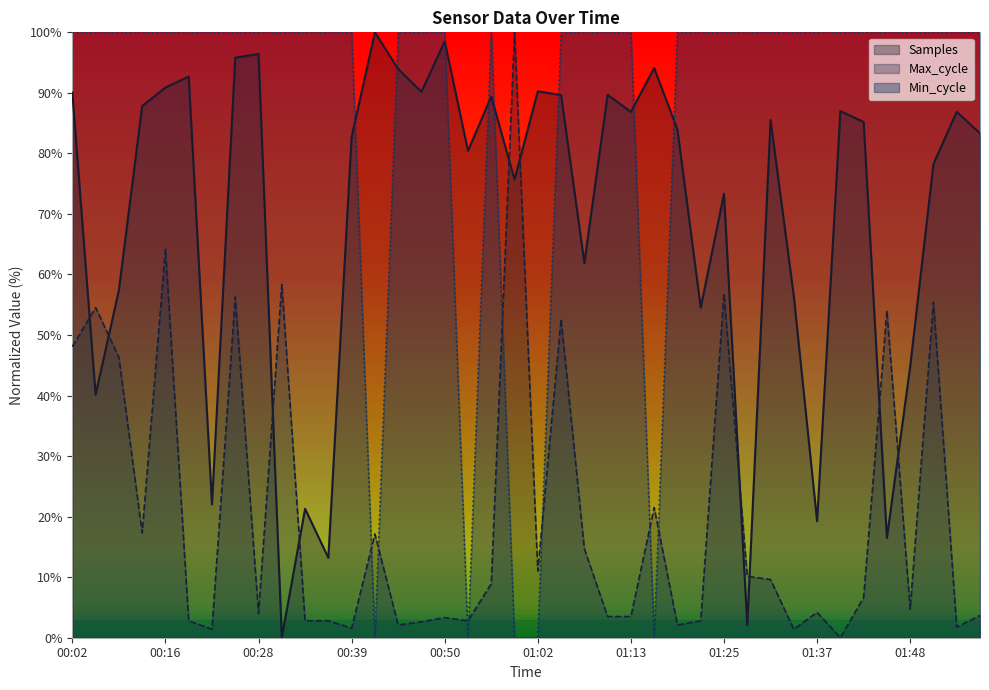

Where is the first local maximum for Max_cycle?

00:05